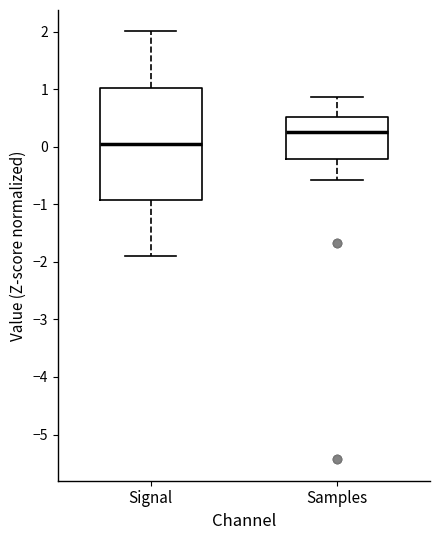

Which box has the highest median line?

Samples